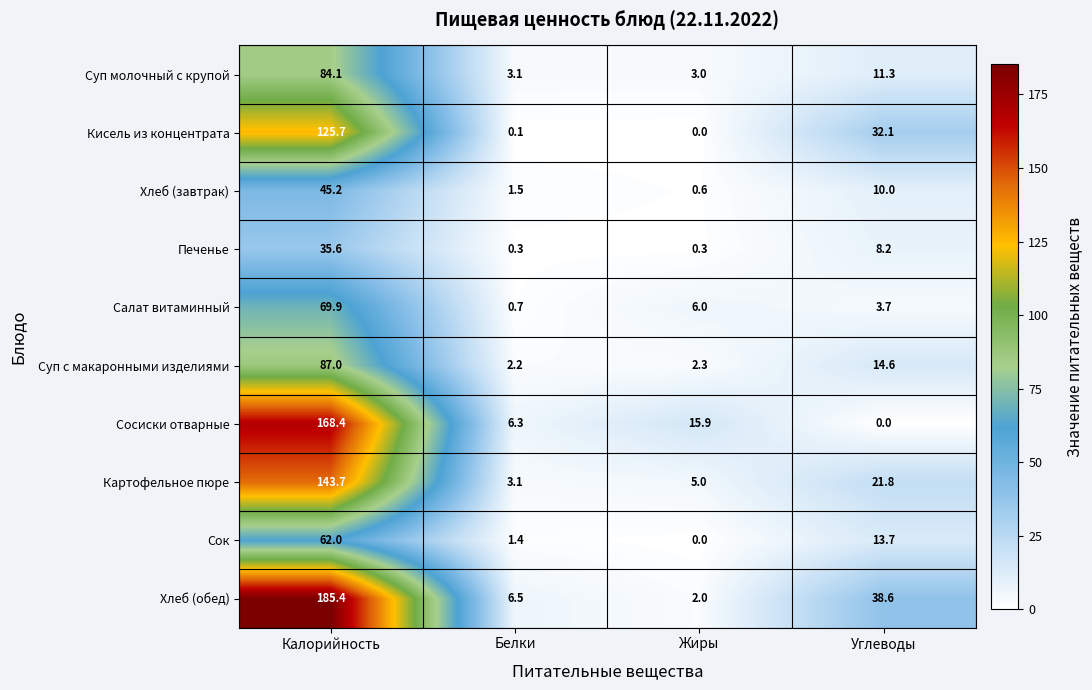

At Углеводы, list the series in order from largest to smallest.

Хлеб (обед), Кисель из концентрата, Картофельное пюре, Суп с макаронными изделиями, Сок, Суп молочный с крупой, Хлеб (завтрак), Печенье, Салат витаминный, Сосиски отварные